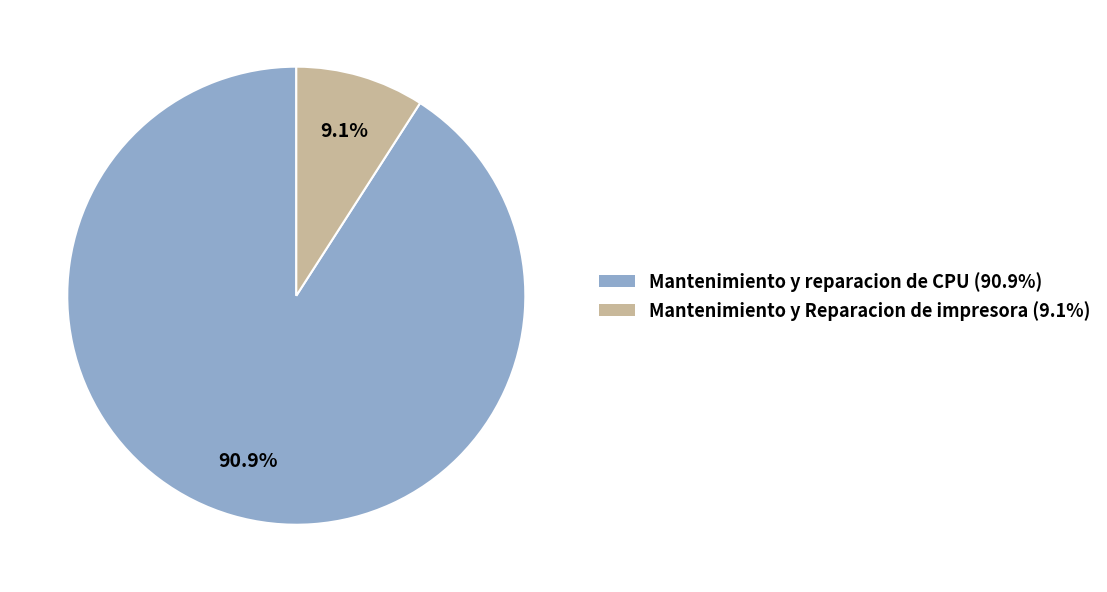

To the nearest percent, what percentage of the pie is Mantenimiento y Reparacion de impresora?

9%